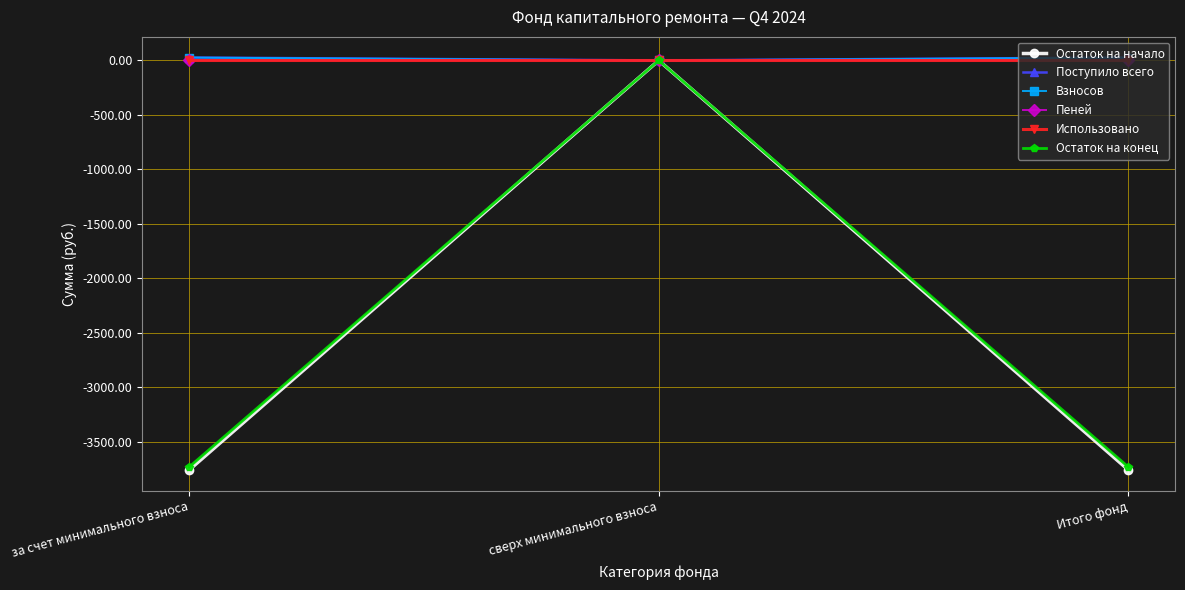

How many lines are shown in the chart?

6